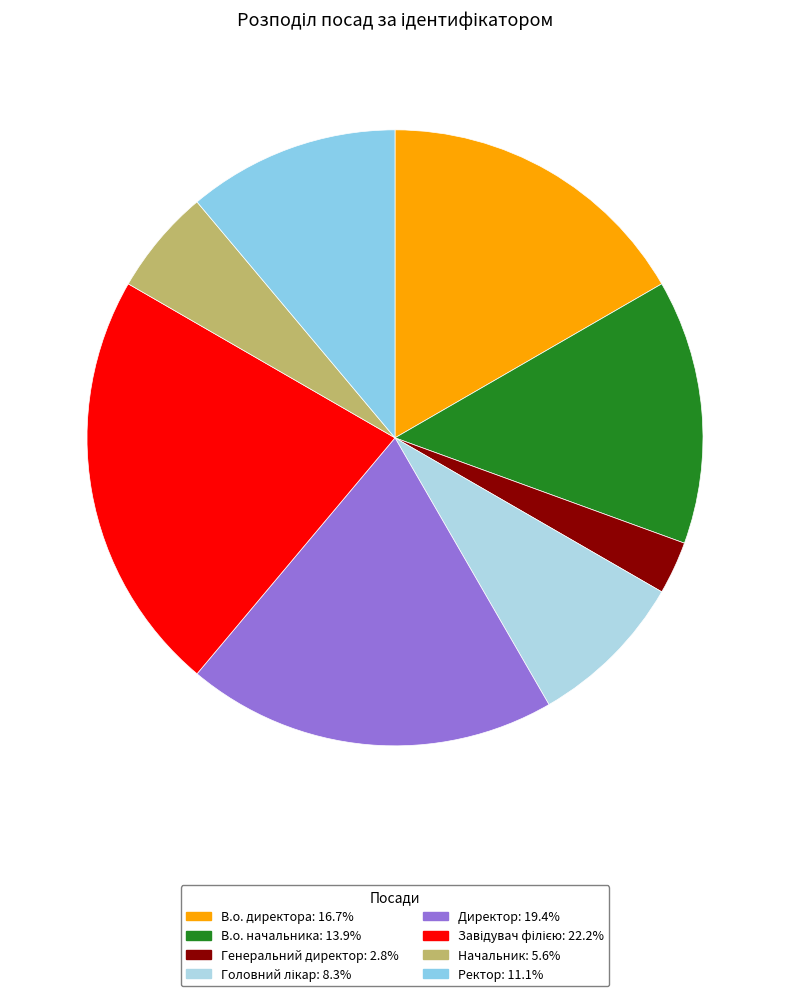

Does В.о. начальника represent more than half of the total?

No